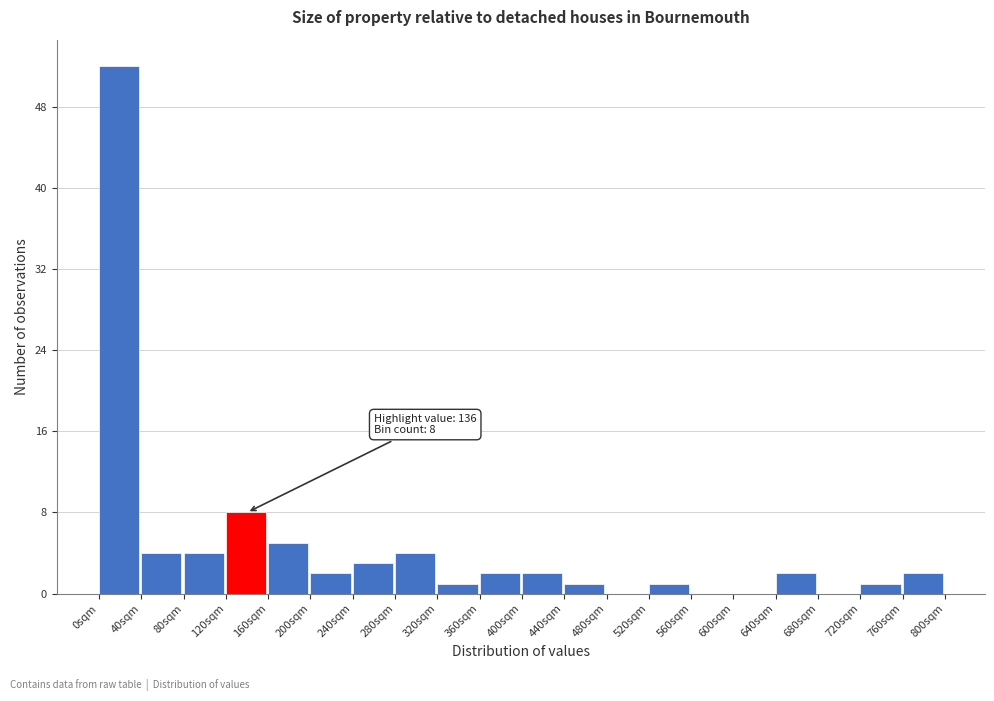

Over which range of the x-axis is the bar tallest?

0 to 40